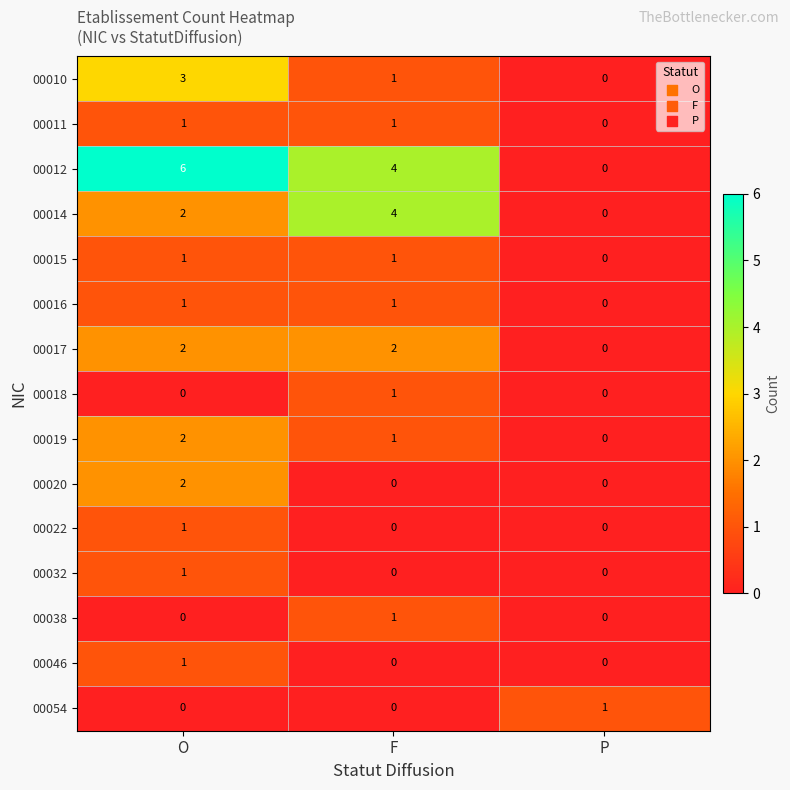

At which label does 00012 reach its peak?

O